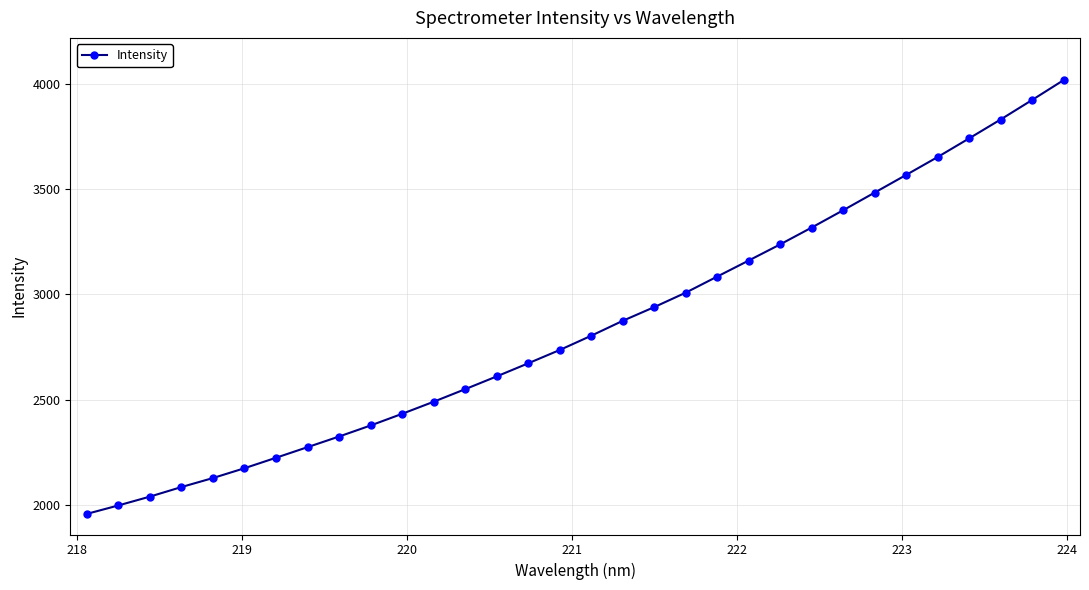

What is the smallest value displayed?

1957.4